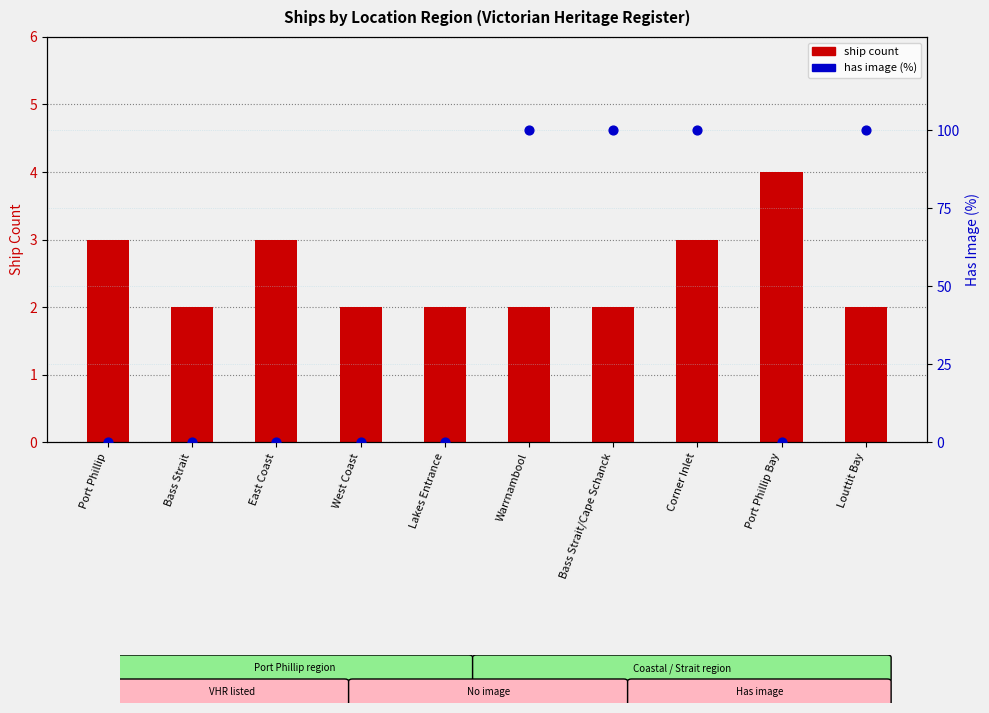

What are all the series names shown in the legend?

ship count, has image (%)